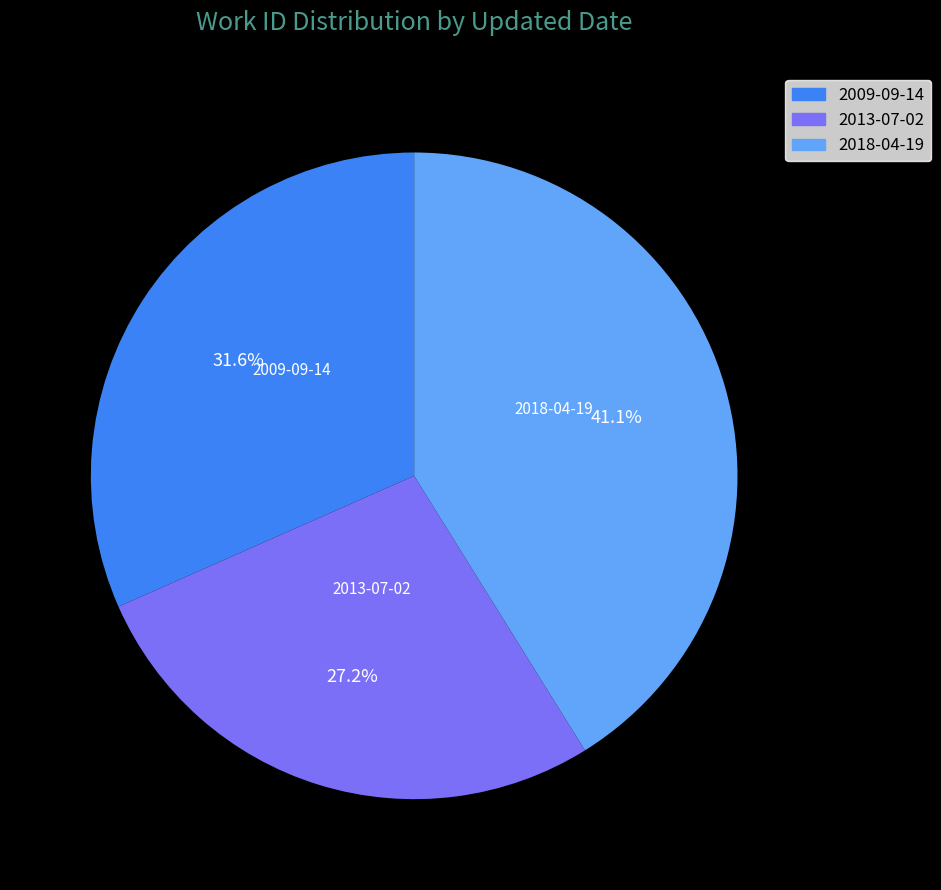

True or false: 2009-09-14 accounts for 25% of the total.

False